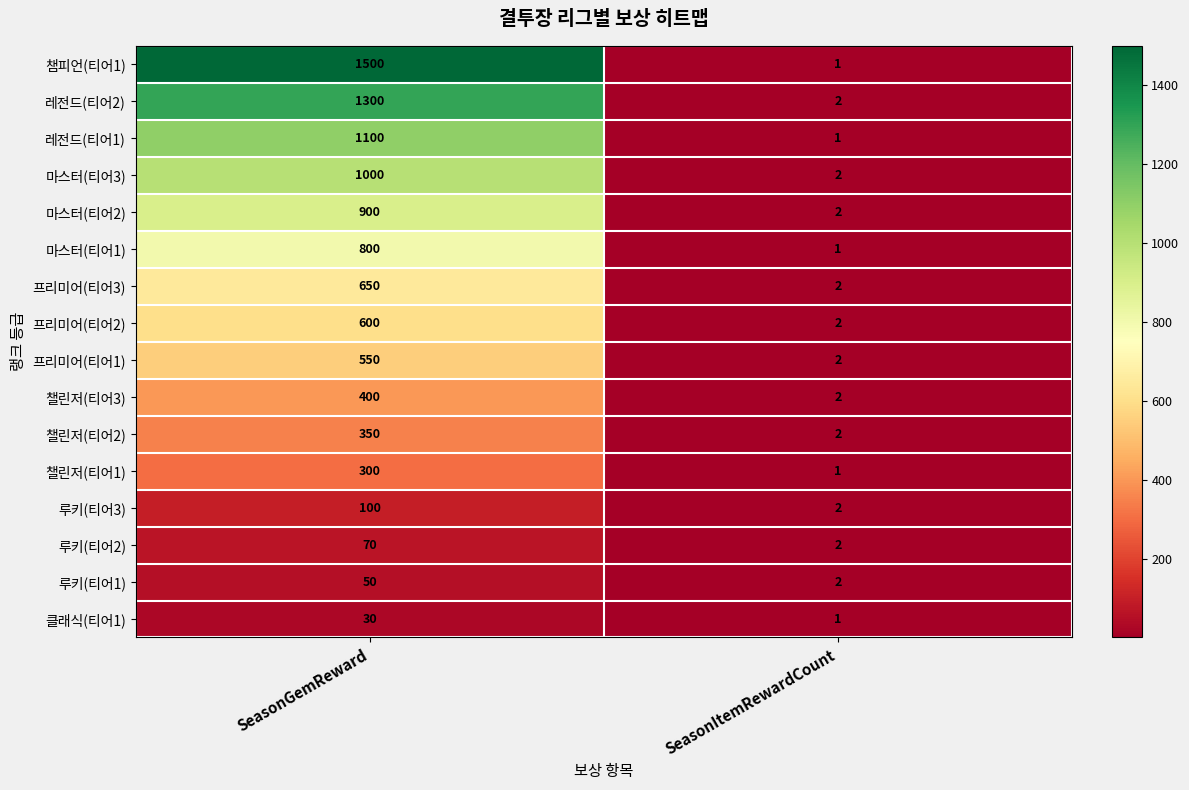

Is it true that 프리미어(티어2) equals 1 at SeasonItemRewardCount?

False